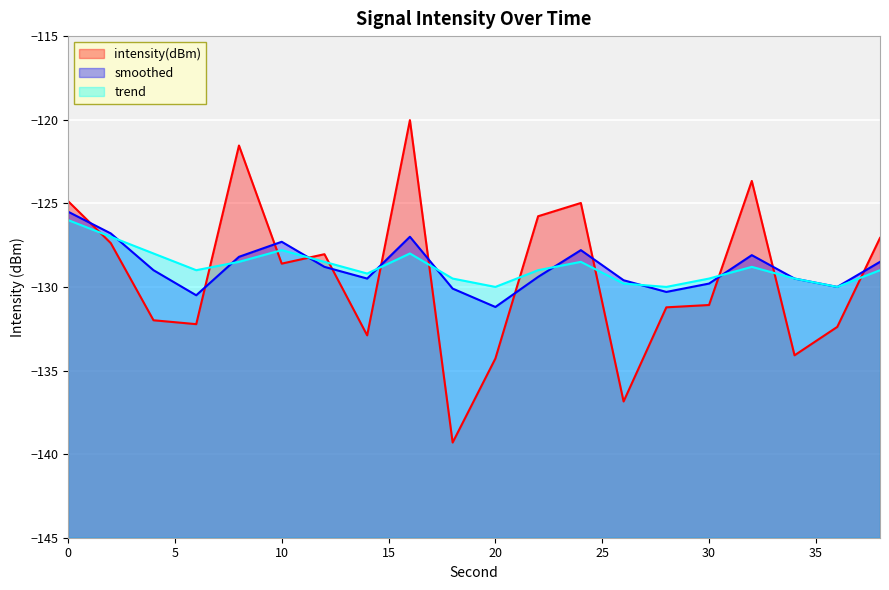

What value does the trend series have at 12?

-128.5